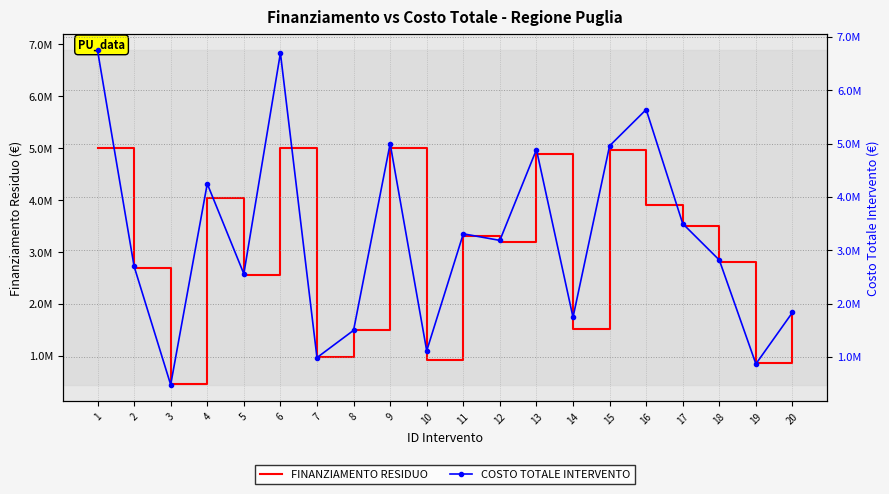

Reading left to right, transcribe all the data shown in this chart.

FINANZIAMENTO RESIDUO: 1=5000000.0	2=2700000.0	3=460500.0	4=4038986.0	5=2560000.0	6=5000000.0	7=988500.0	8=1500000.0	9=4999000.0	10=914317.6	11=3310000.0	12=3186701.4	13=4890000.0	14=1520000.0	15=4960000.0	16=3900000.0	17=3500000.0	18=2818064.0	19=870000.0	20=1836000.0
COSTO TOTALE INTERVENTO: 1=6750000.0	2=2700000.0	3=480174.8	4=4248986.0	5=2560000.0	6=6700000.0	7=988500.0	8=1500000.0	9=5000000.0	10=1116562.6	11=3310000.0	12=3186746.4	13=4890000.0	14=1745000.0	15=4960000.0	16=5639912.0	17=3500000.0	18=2818064.0	19=870000.0	20=1836000.0